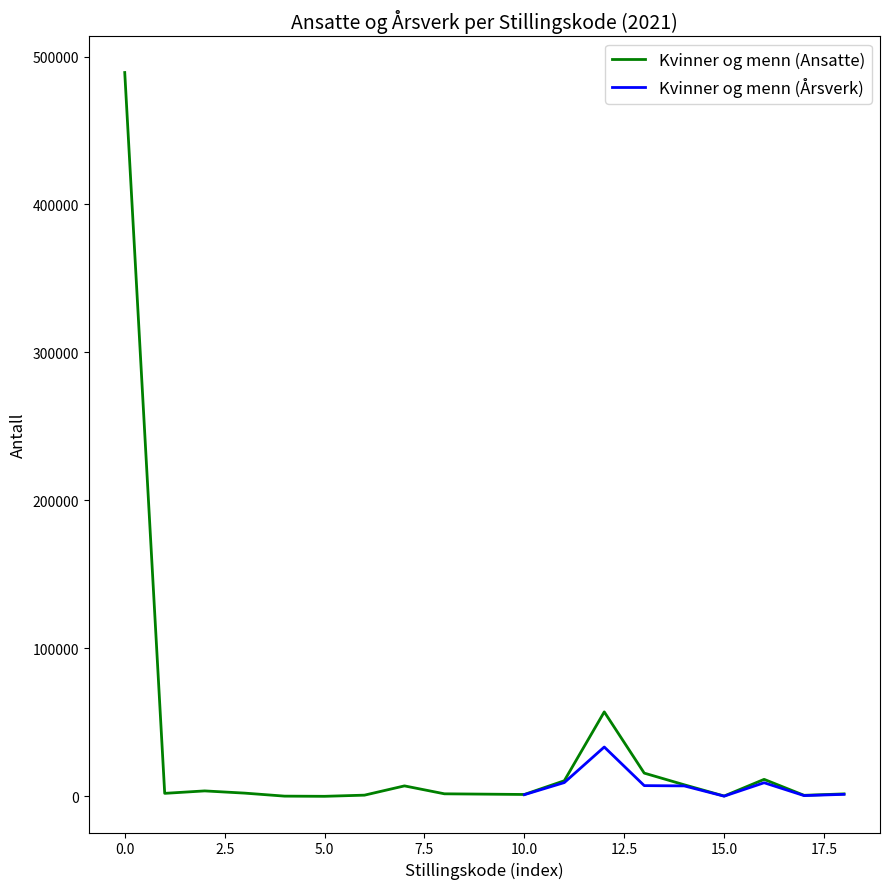

How many data points are above 2017?

9